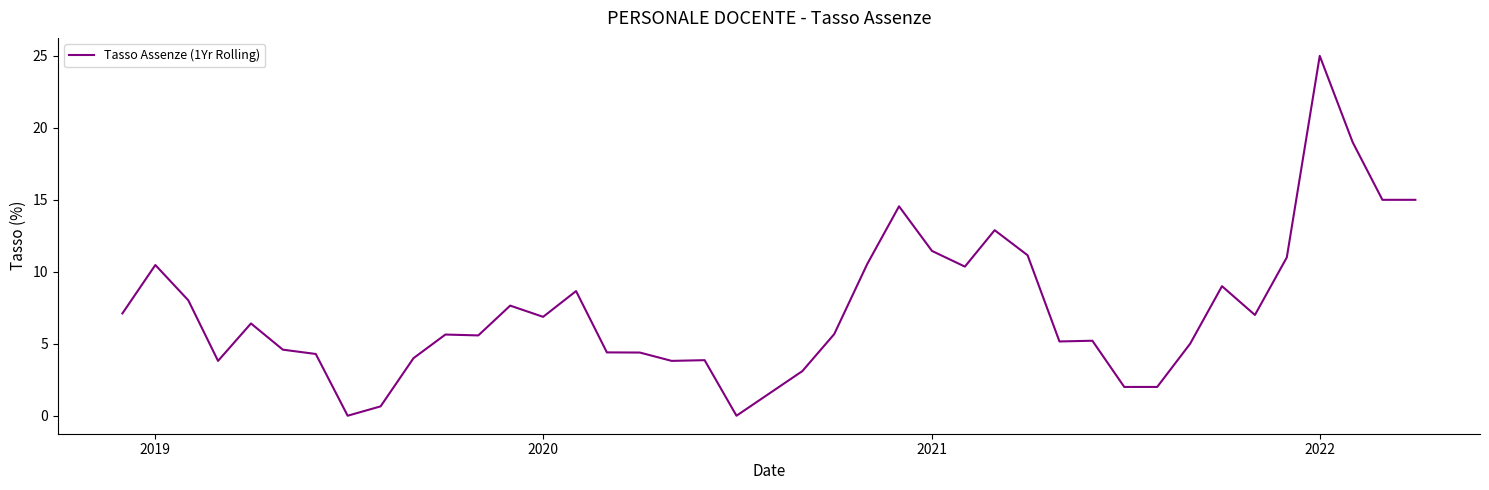

What is the difference between the maximum and minimum values?

25.0